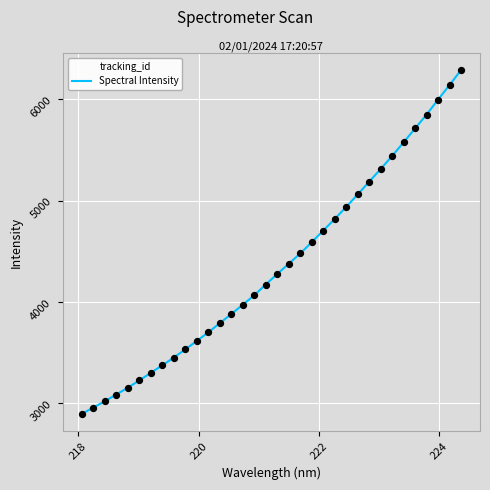

What is the greatest value displayed?

6288.8